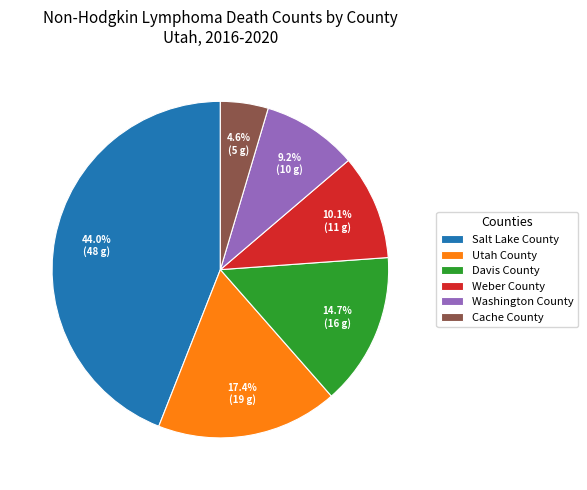

The Utah County slice represents 32% of the pie. True or false?

False